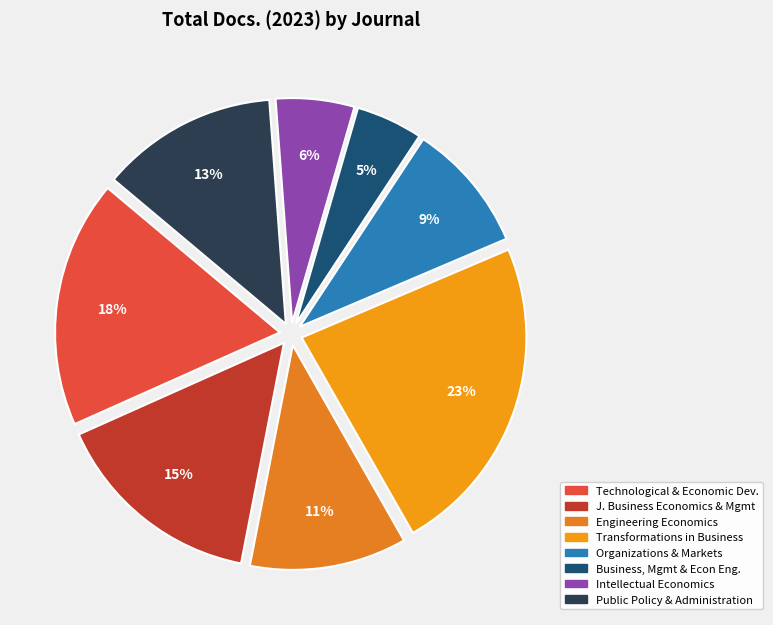

Which slice is the largest?

Transformations in Business and Economics